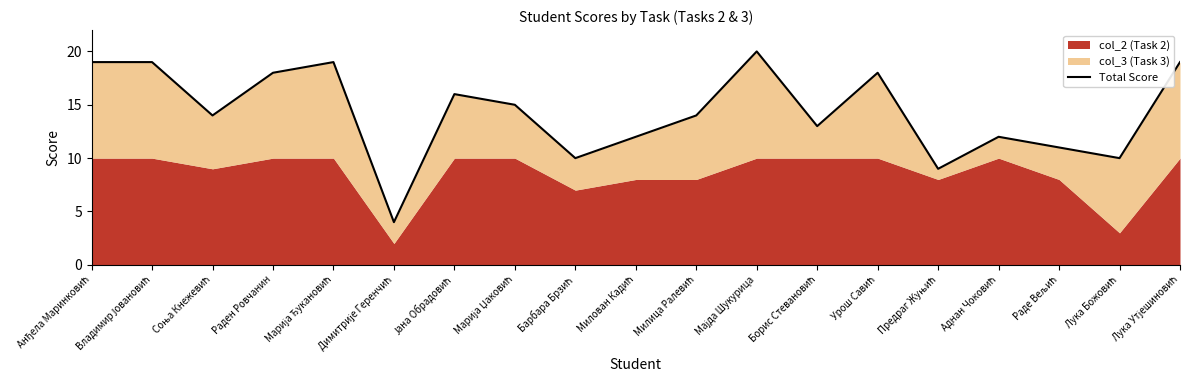

How many lines are shown in the chart?

1